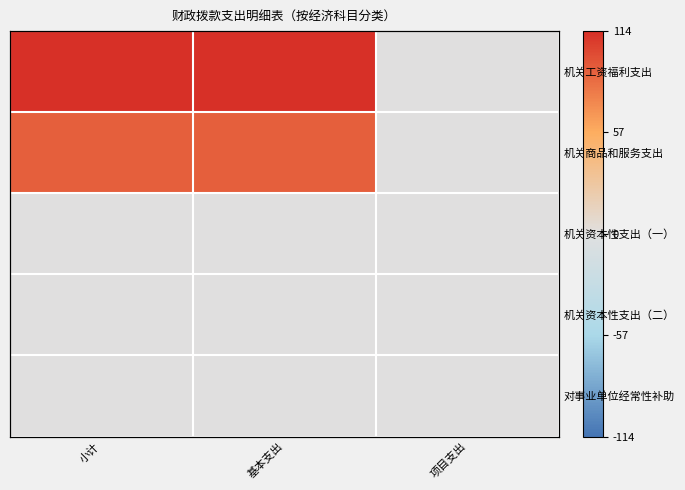

Rank the series by their maximum value, from lowest to highest.

机关资本性支出（一）, 机关资本性支出（二）, 对事业单位经常性补助, 机关商品和服务支出, 机关工资福利支出